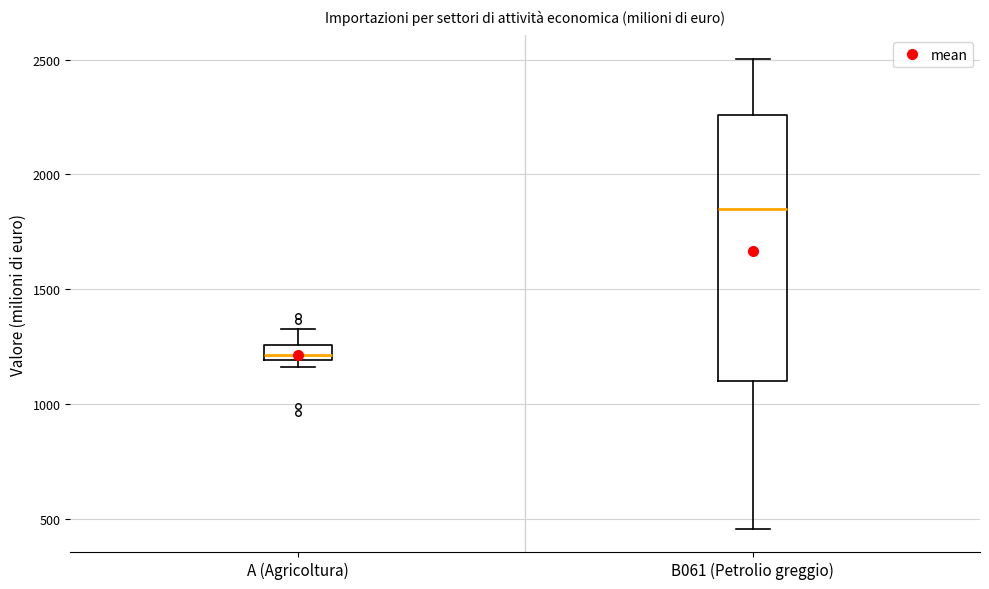

Which box is the tallest, from its lower edge to its upper edge?

B061 (Petrolio greggio)